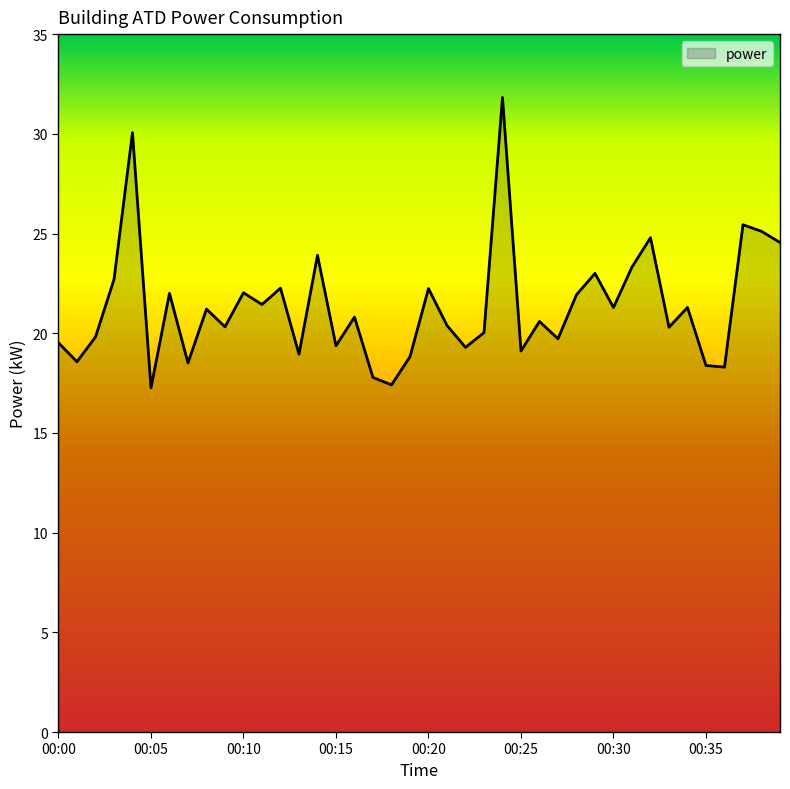

What is the smallest value displayed?

17.3